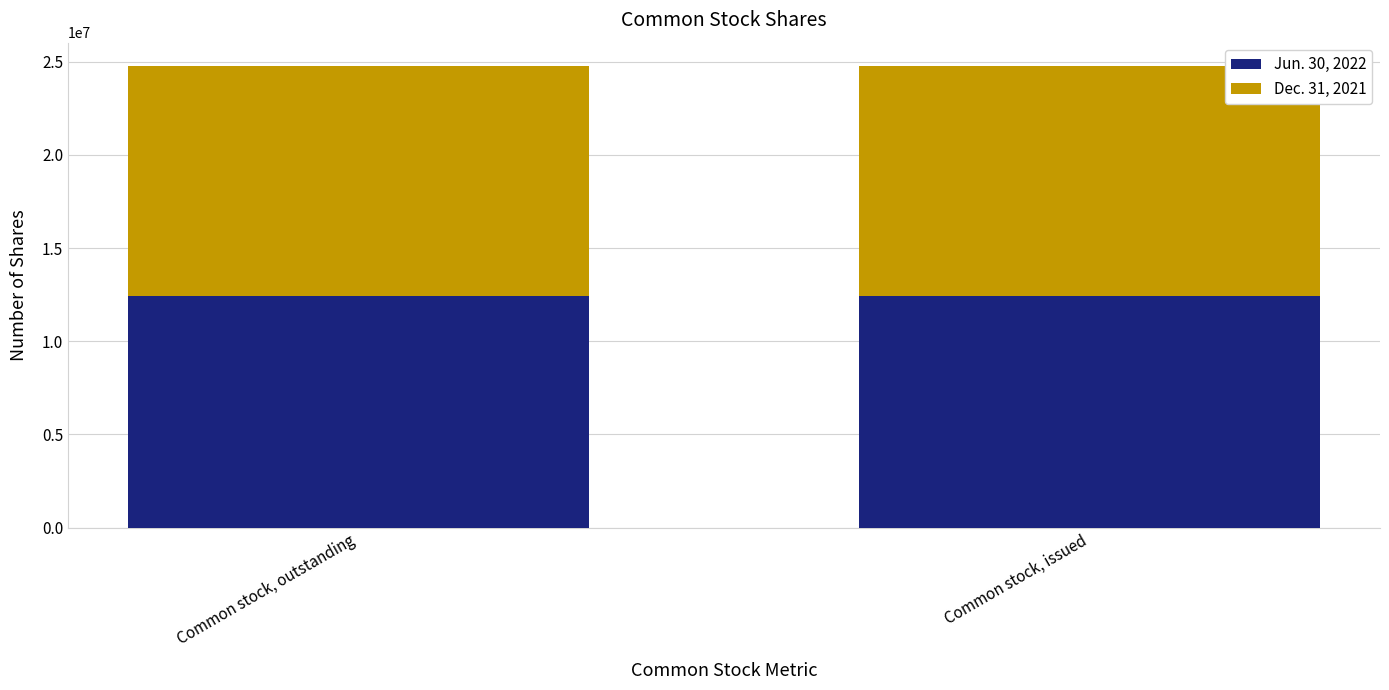

What is the total value across all series at Common stock, issued?

24785010